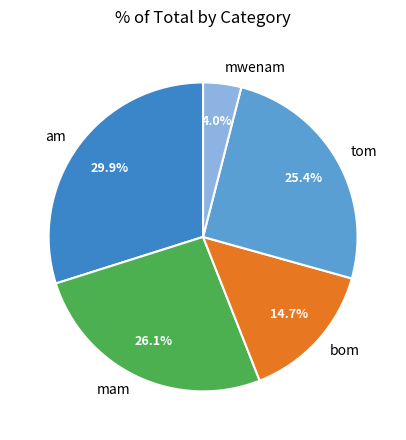

Which slice is the largest?

am